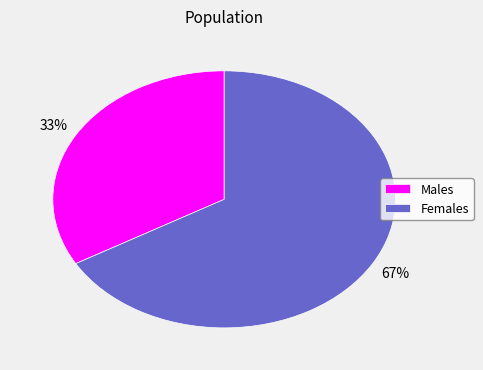

Which category has the biggest portion of the pie?

Females